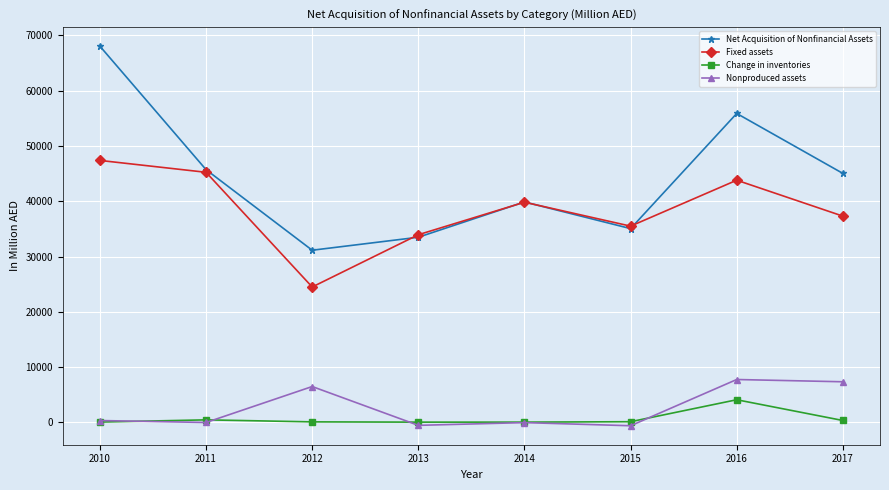

Rank the series by their maximum value, from highest to lowest.

Net Acquisition of Nonfinancial Assets, Fixed assets, Nonproduced assets, Change in inventories